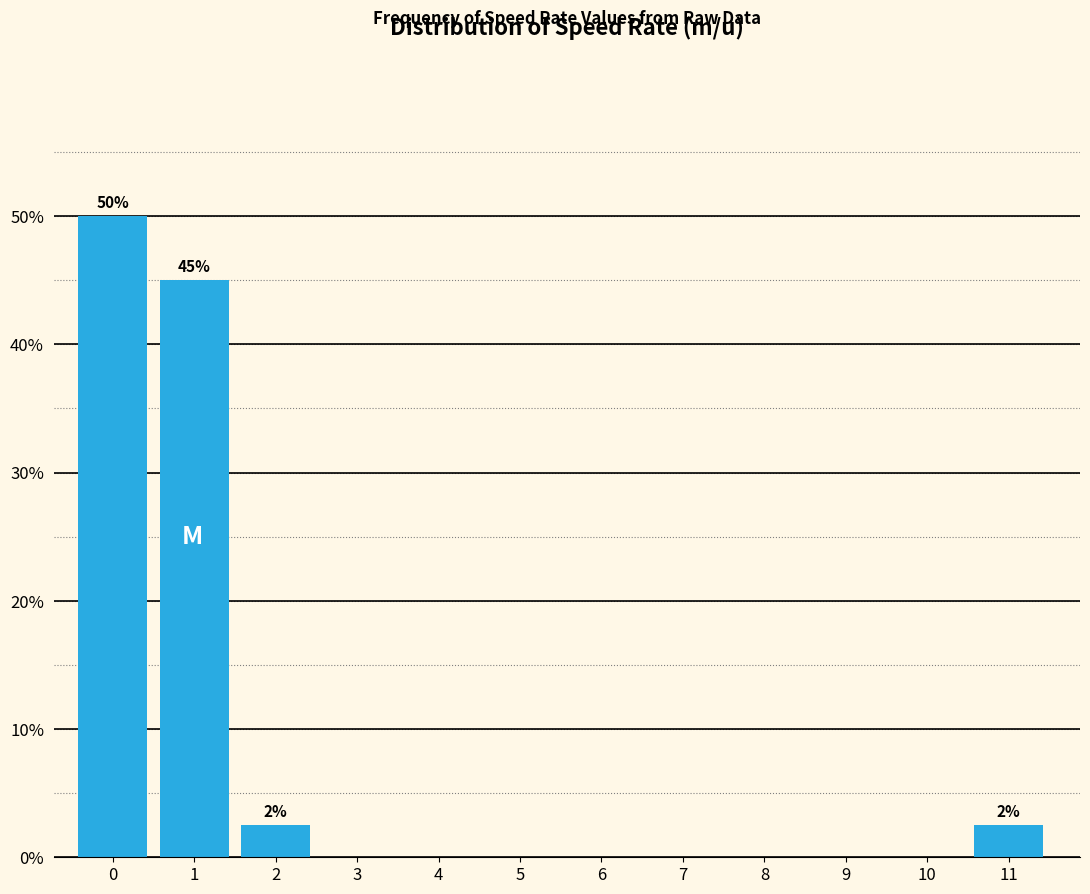

Reading left to right, what are all the values shown in this chart?

0=50.0	1=45.0	2=2.5	3=0.0	4=0.0	5=0.0	6=0.0	7=0.0	8=0.0	9=0.0	10=0.0	11=2.5